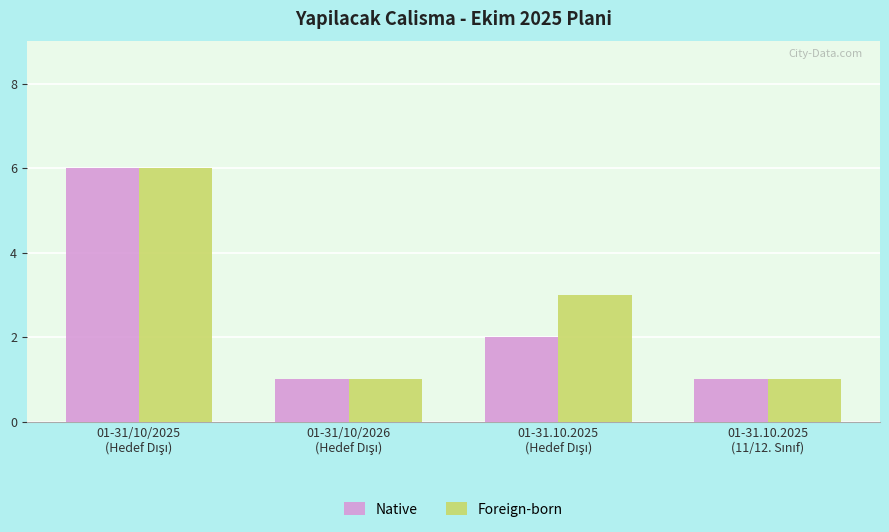

What is the maximum value for Native?

6